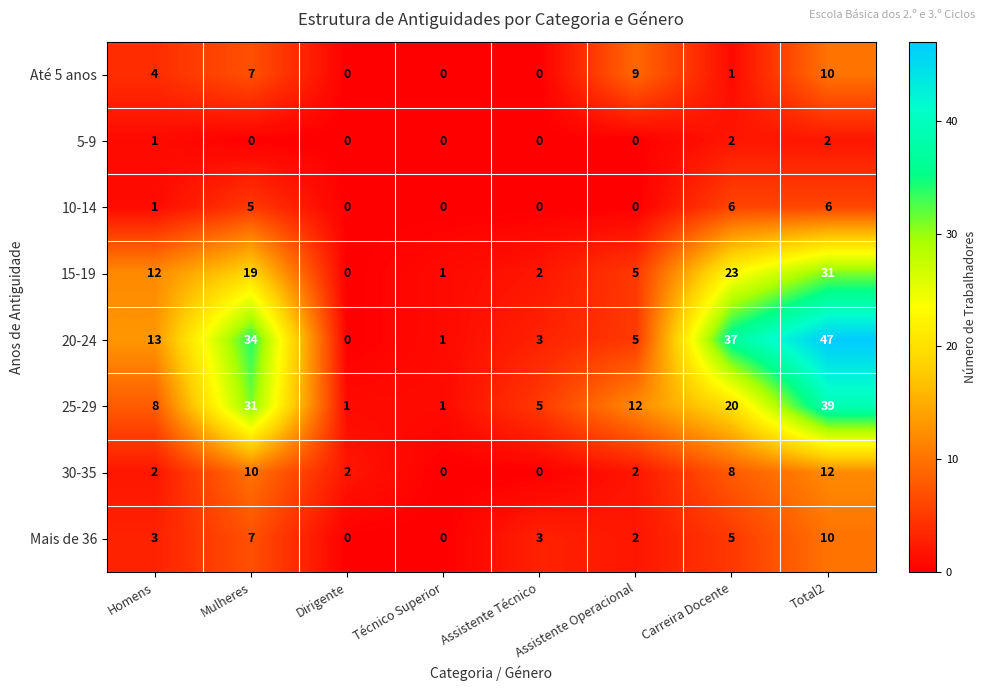

What is the sum of the 20-24 values at Técnico Superior and Assistente Operacional?

6